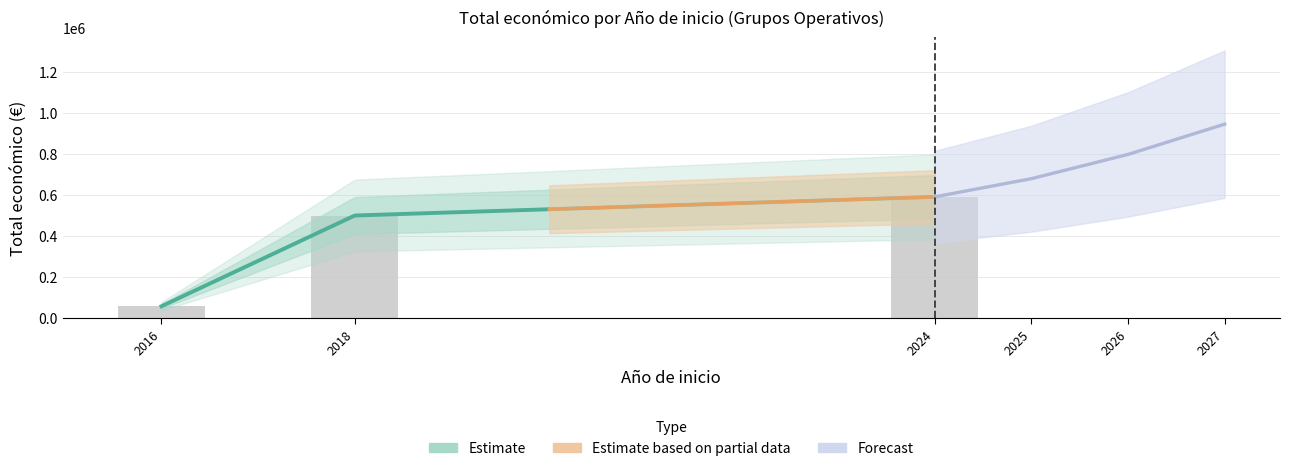

The chart shows a value of 125667 at 2024. True or false?

False